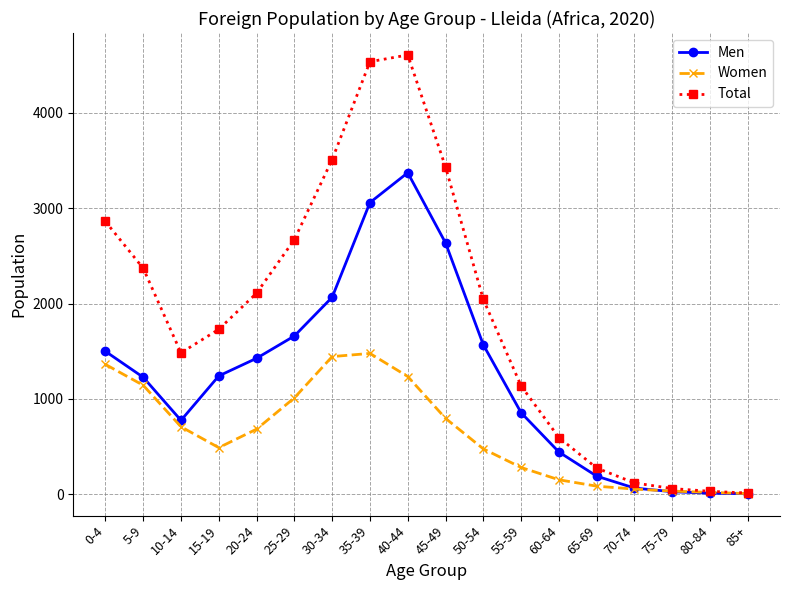

What is the label of the 11th point from the left?

50-54